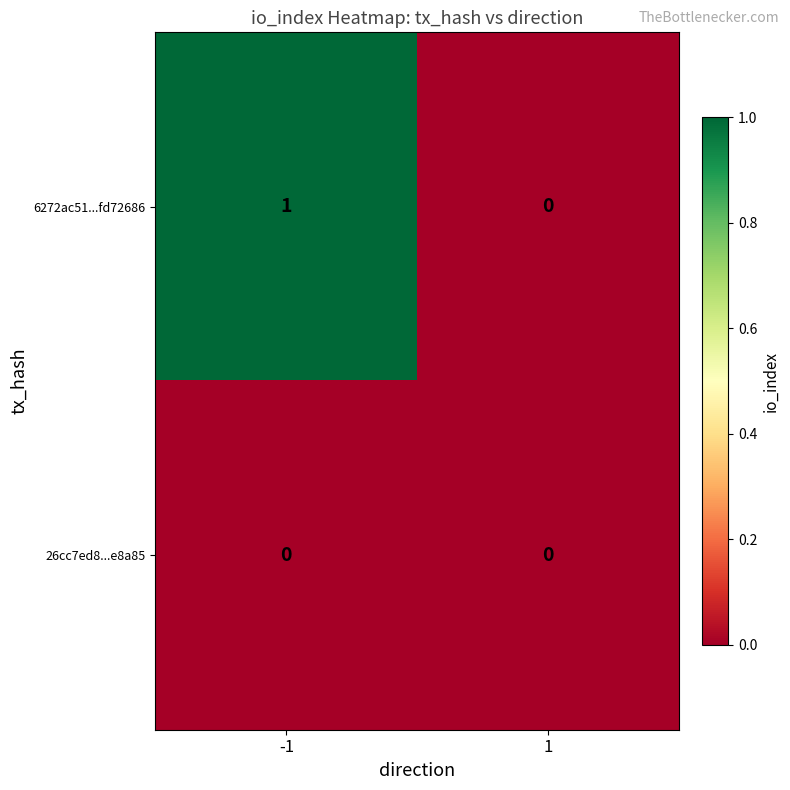

Rank the series at -1 from highest to lowest value.

6272ac51...fd72686, 26cc7ed8...e8a85